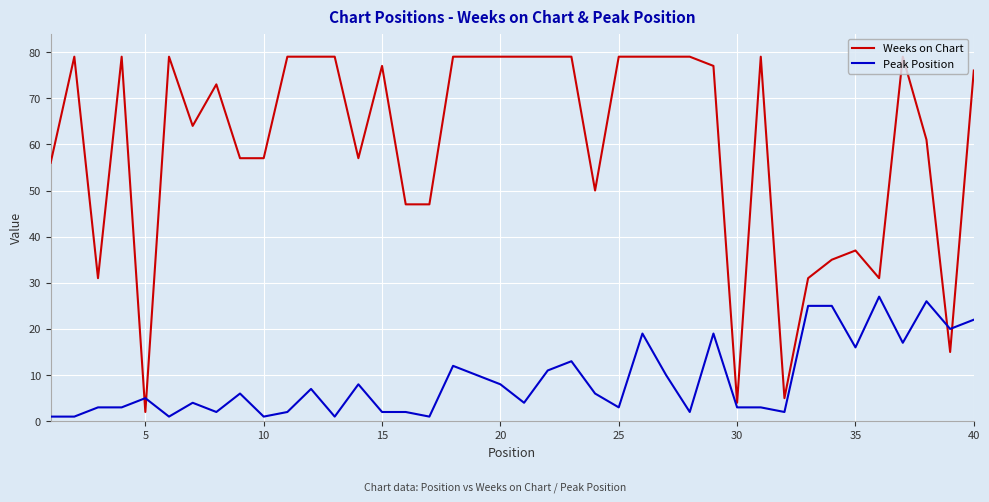

Rank the series by their maximum value, from lowest to highest.

Peak Position, Weeks on Chart